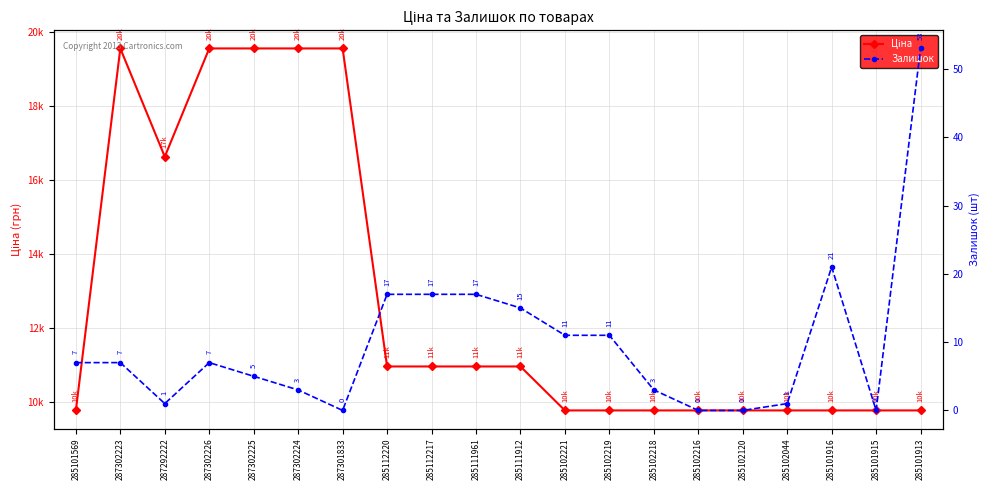

How many data points in Залишок are above 7?

8